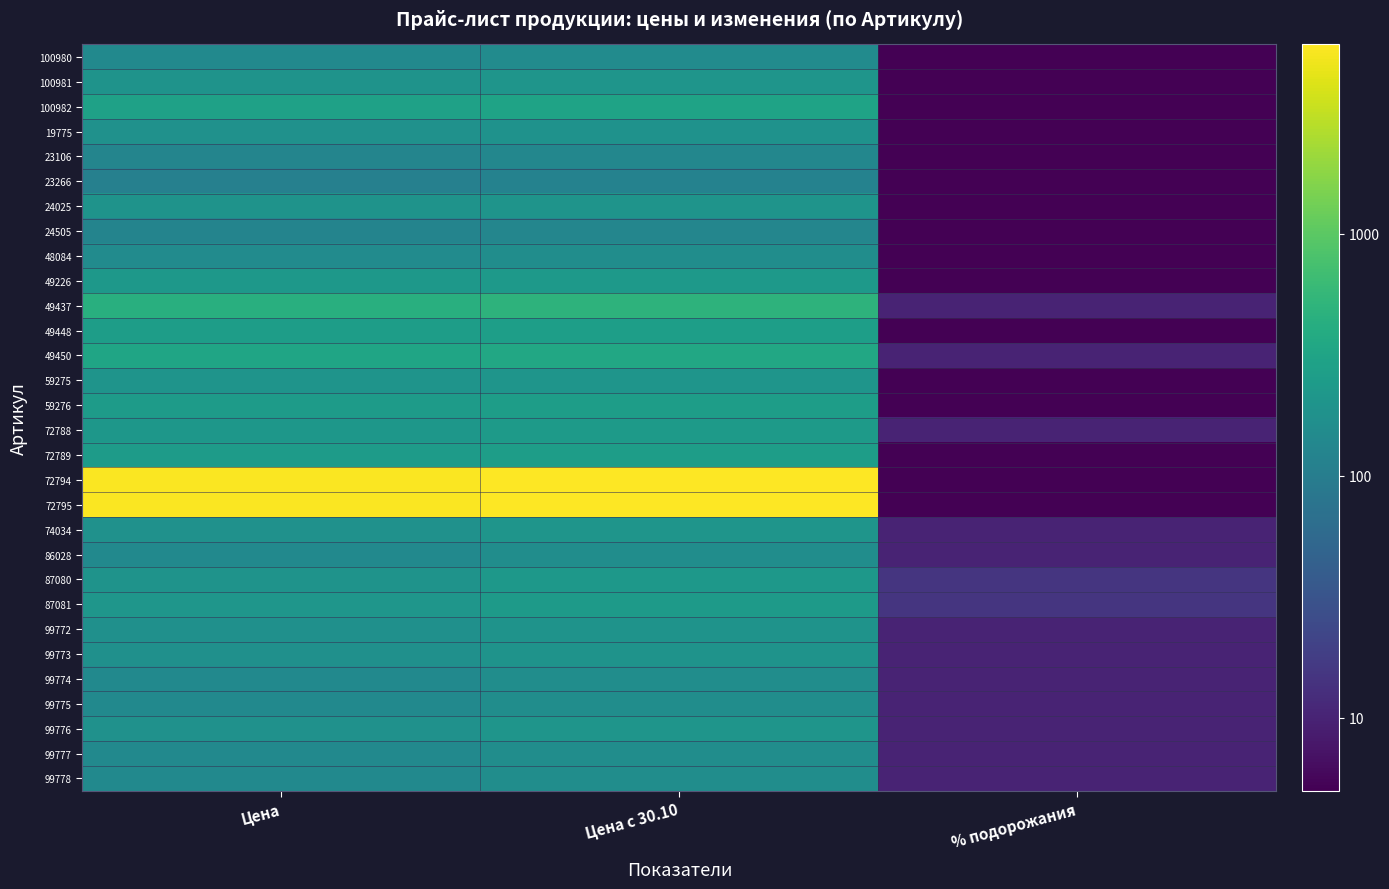

What is the maximum value shown in the chart?

3.8